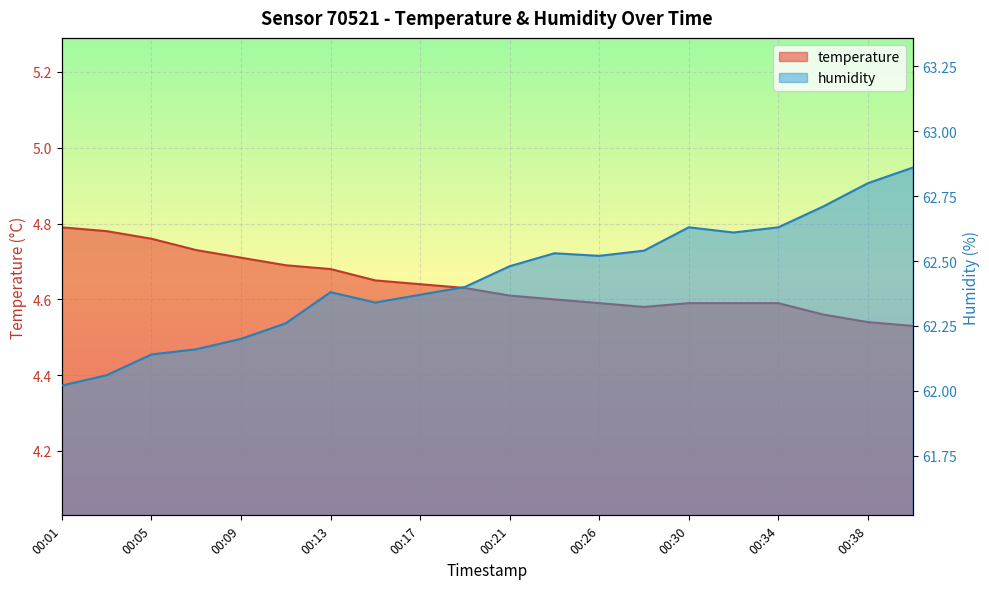

True or false: temperature and humidity intersect in this chart.

False